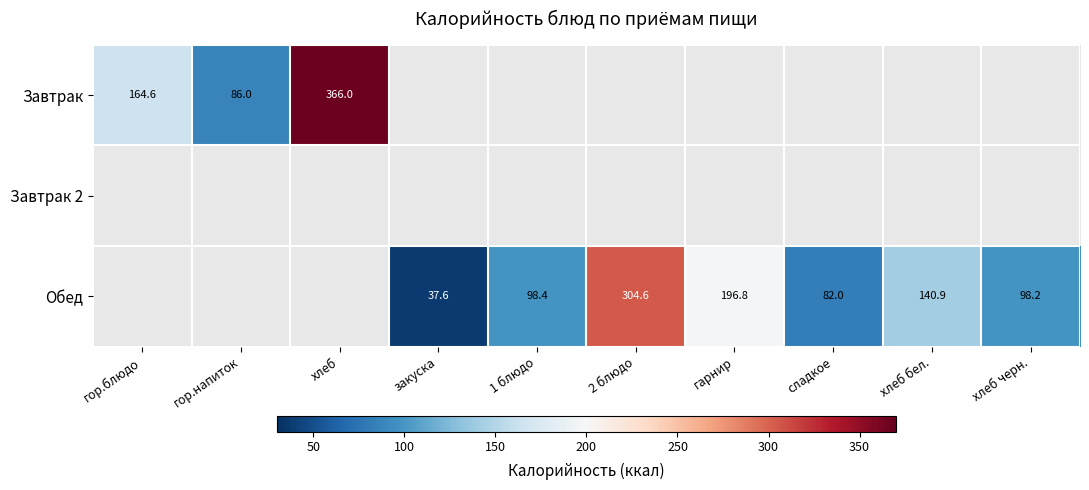

How many categories are shown in the chart?

10